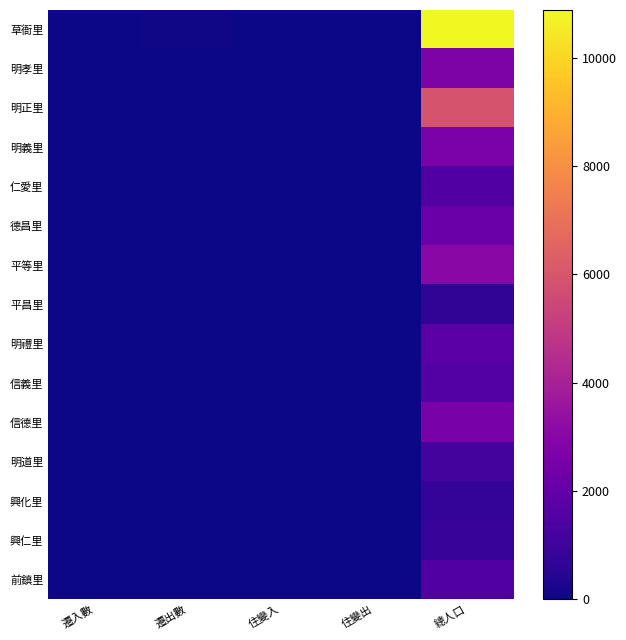

List the series in order of their peak value, highest first.

草衙里, 明正里, 平等里, 明孝里, 明義里, 信德里, 德昌里, 明禮里, 信義里, 前鎮里, 仁愛里, 明道里, 興仁里, 興化里, 平昌里